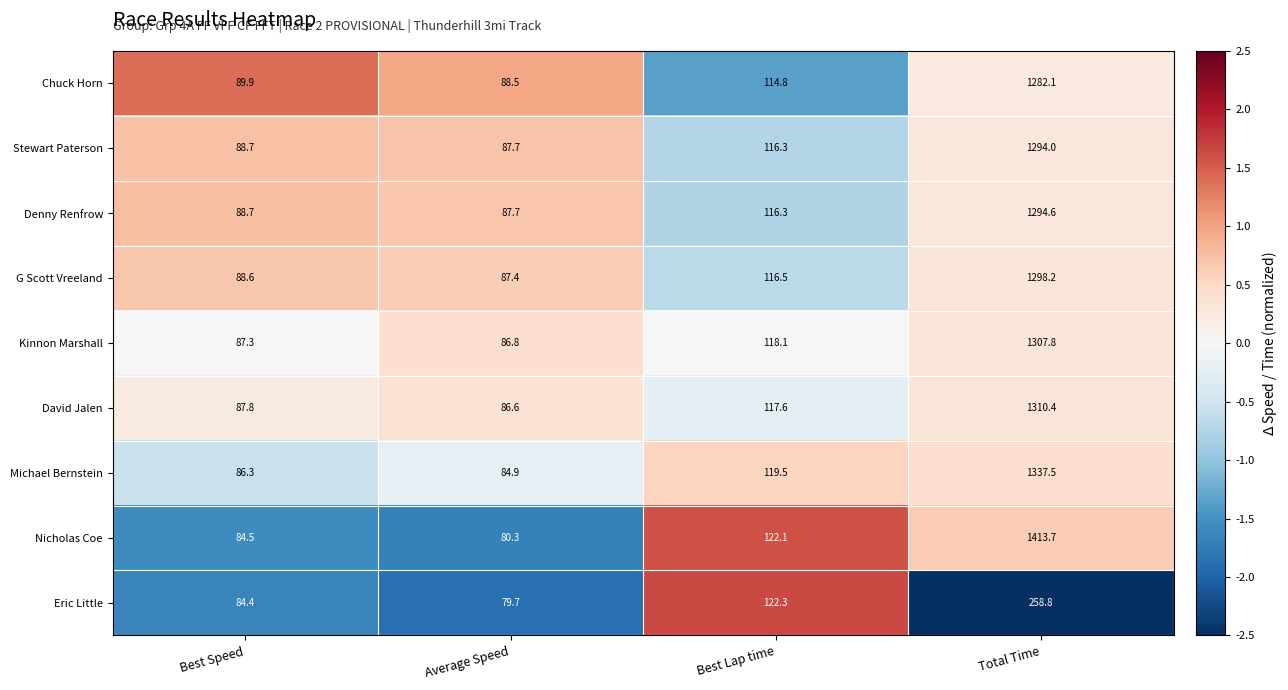

Which series changed the most between Best Speed and Best Lap time?

Eric Little